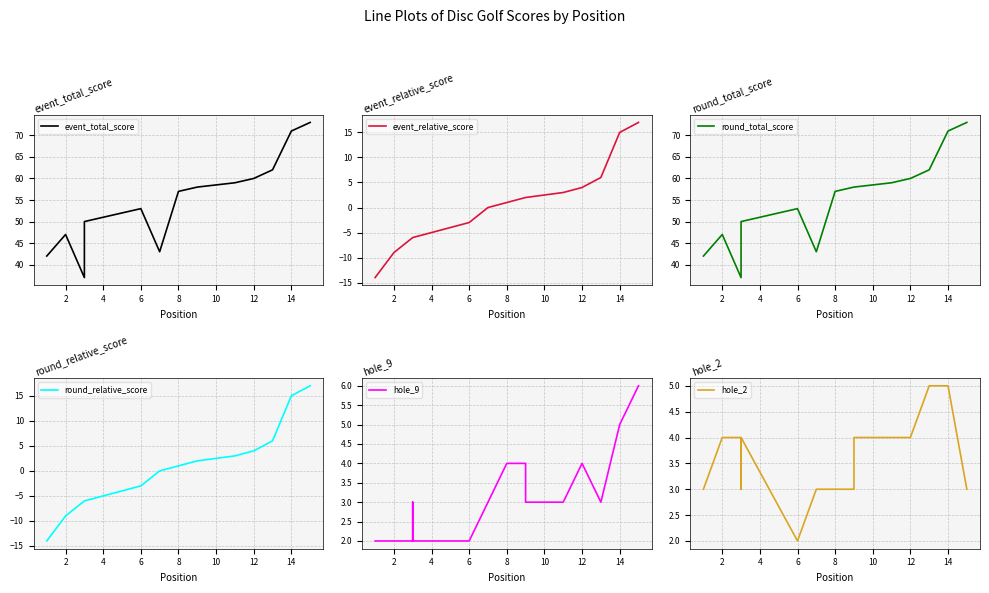

Which series has the largest total across all categories?

event_total_score